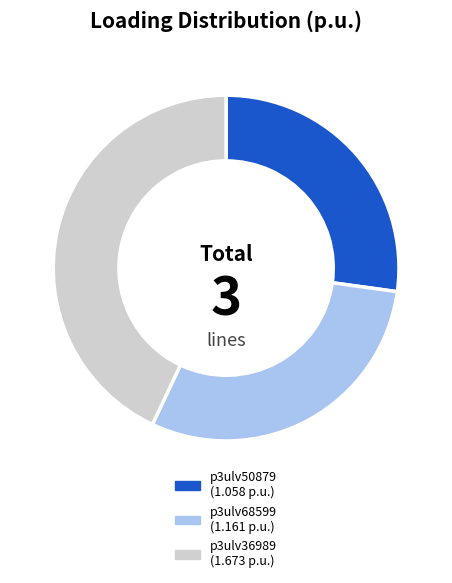

How many segments does this pie chart have?

3